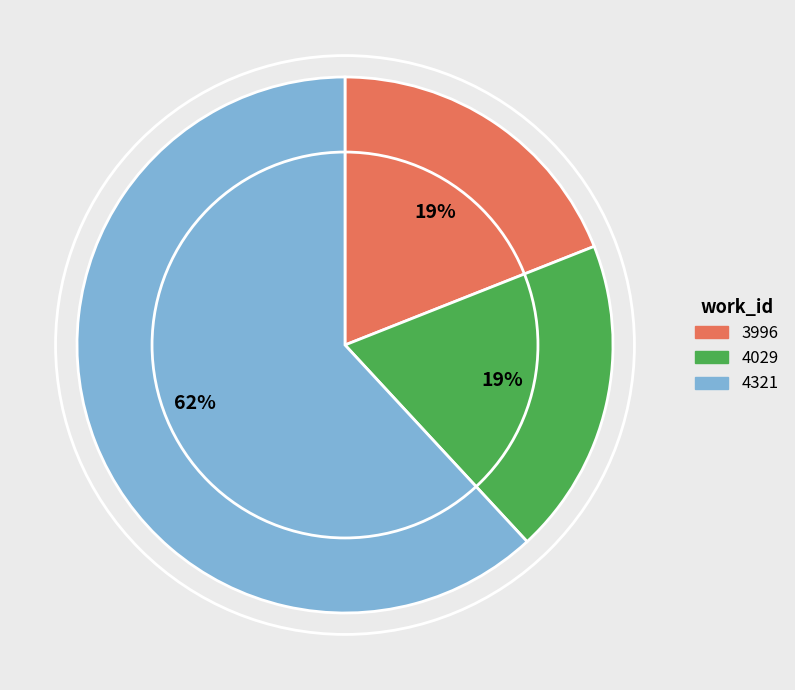

Do 3996 and 4029 together represent more than half of the pie?

No